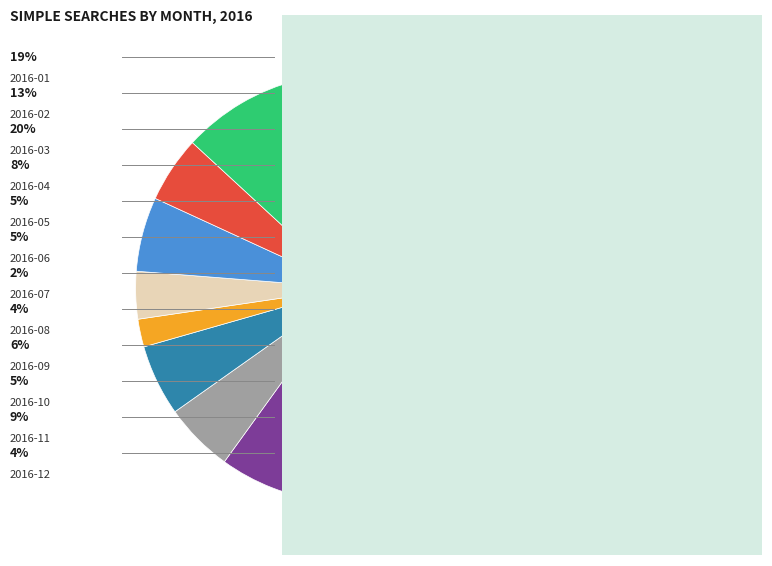

Count the number of slices in the pie.

12